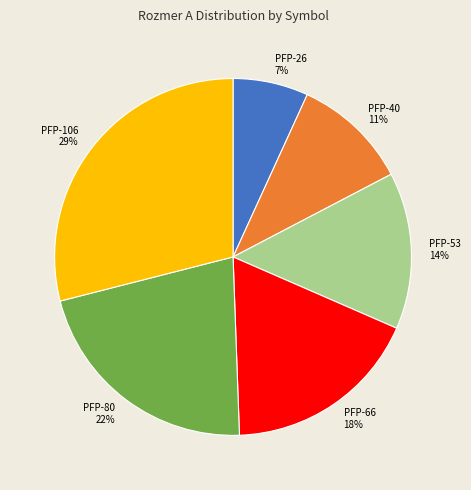

To the nearest percent, what portion does PFP-40 represent?

11%